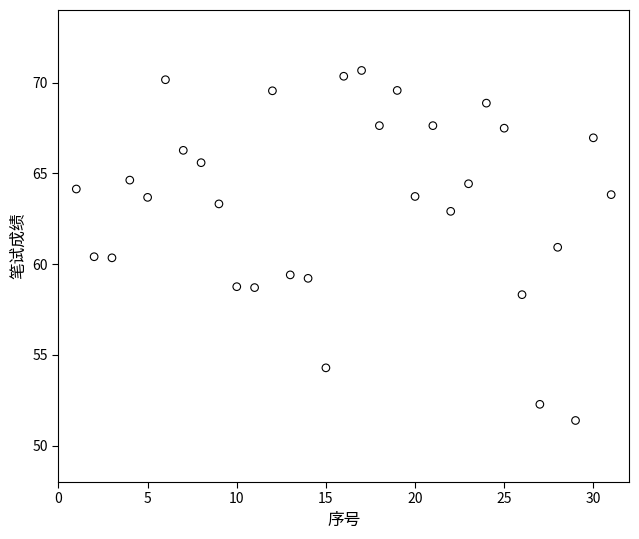

What is the range of X values (max minus min)?

30.0